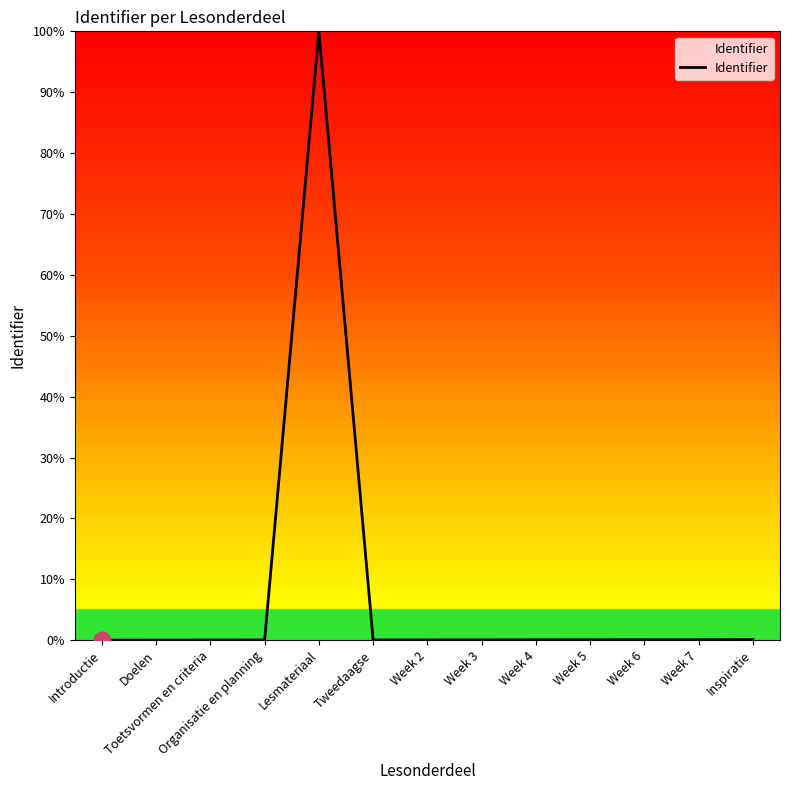

What is the maximum value shown in the chart?

100.0